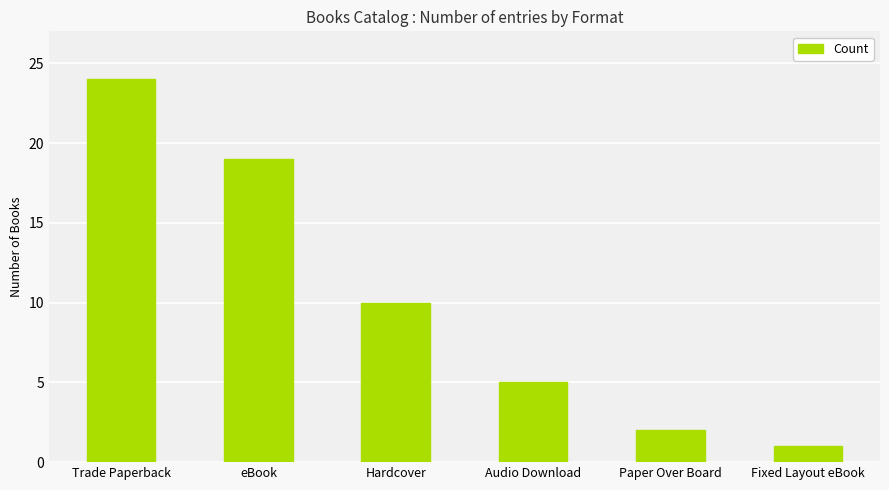

Does the chart contain any negative values?

No